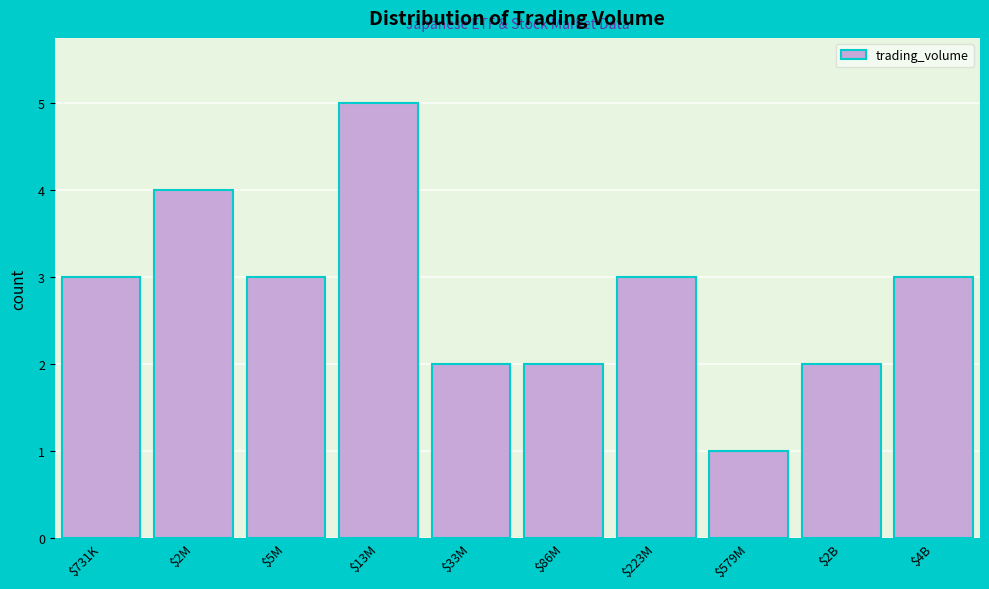

Reading left to right, what are all the values shown in this chart?

3	4	3	5	2	2	3	1	2	3